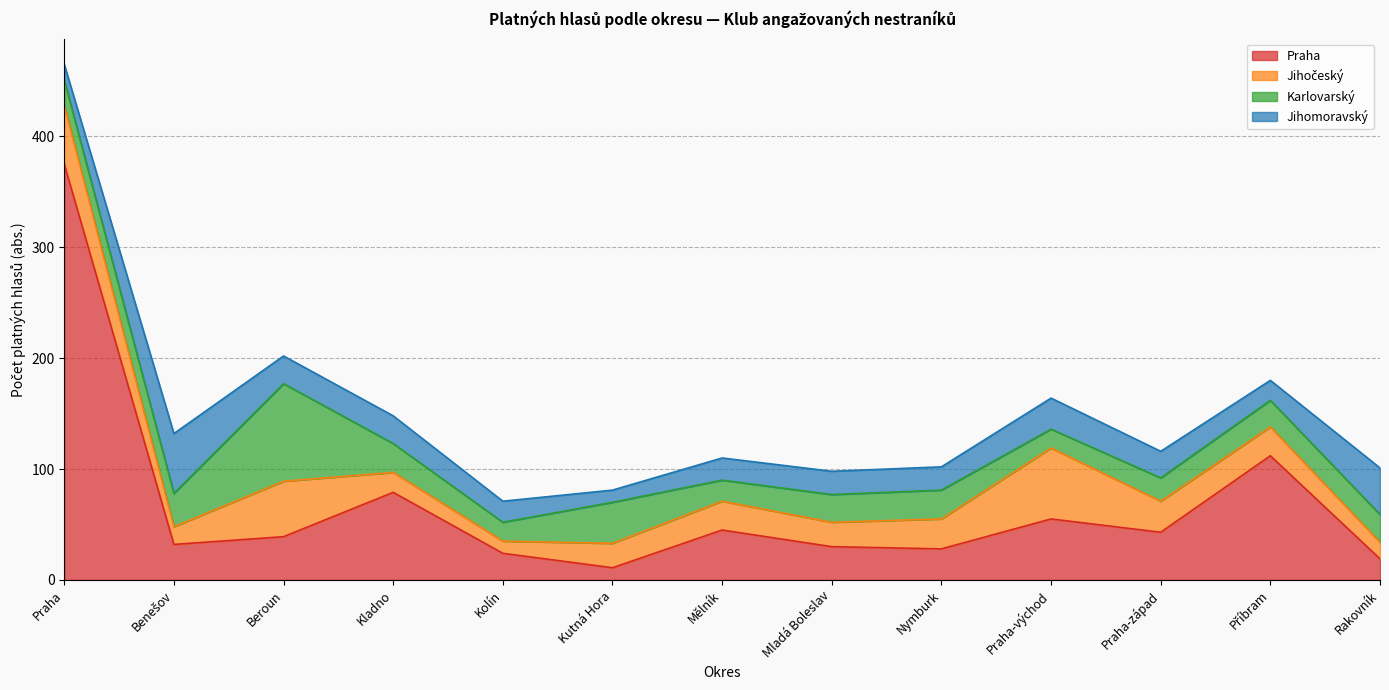

What is the lowest value of the Karlovarský series?

17